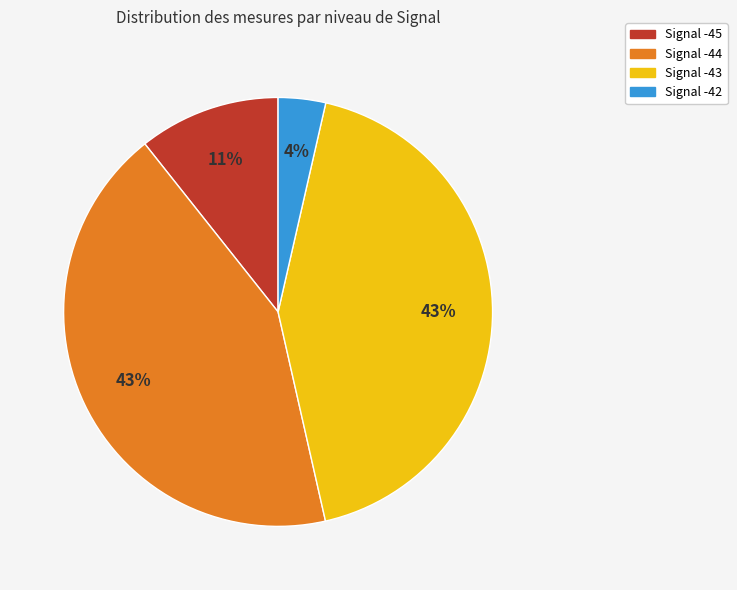

Is there any slice that represents more than half of the pie?

No